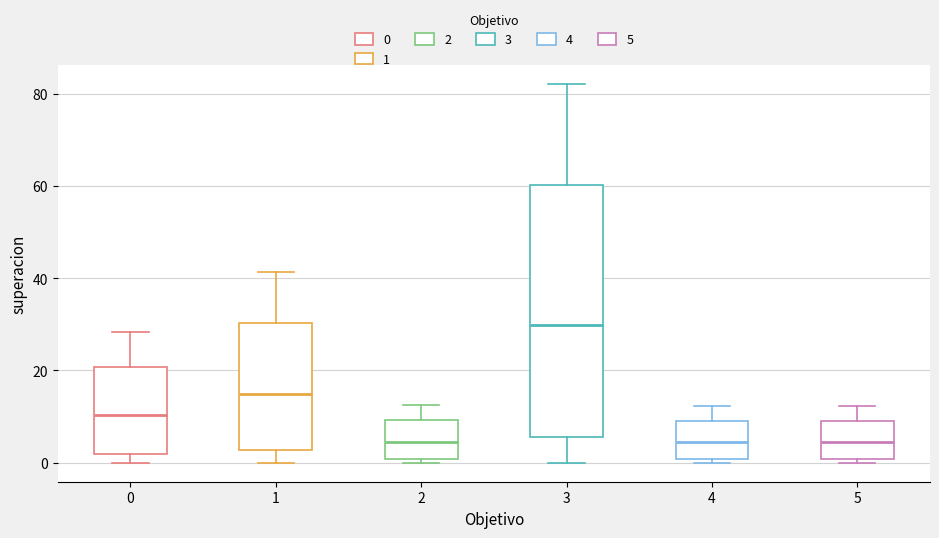

Reading left to right, transcribe this box plot: for each box, give where its median line is, the range the box spans, and where its two whiskers end, as read against the y-axis. The values are not printed on the chart, so give them approximately, as read against the axis.

0: median 10, box 2 to 20, whiskers 0 to 28
1: median 16, box 2 to 30, whiskers 0 to 42
2: median 4, box 0 to 10, whiskers 0 (just below the box's lower edge) to 12
3: median 30, box 6 to 60, whiskers 0 to 82
4: median 4, box 0 to 10, whiskers 0 (just below the box's lower edge) to 12
5: median 4, box 0 to 10, whiskers 0 (just below the box's lower edge) to 12